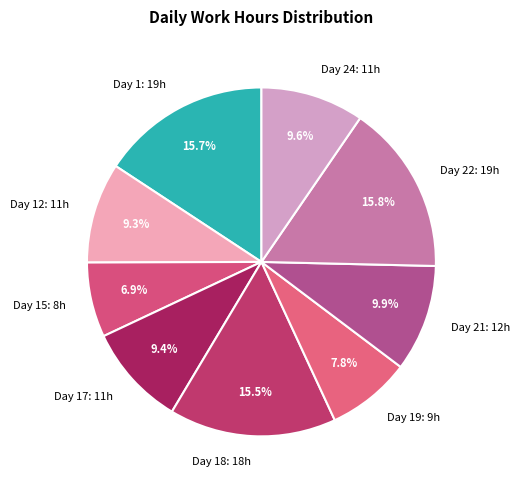

Which slice is the smallest?

Day 15: 8h